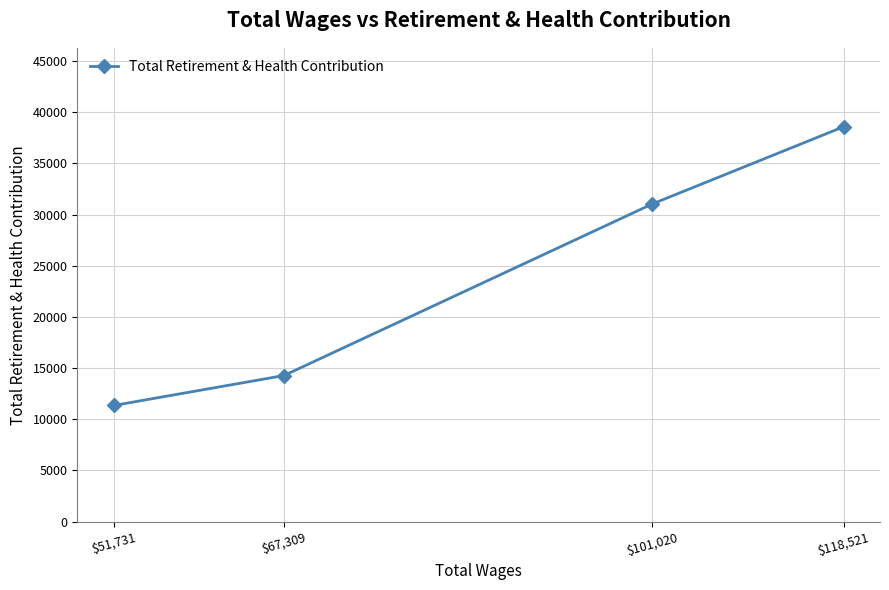

List the labels in order of value, largest first.

$118,521, $101,020, $67,309, $51,731